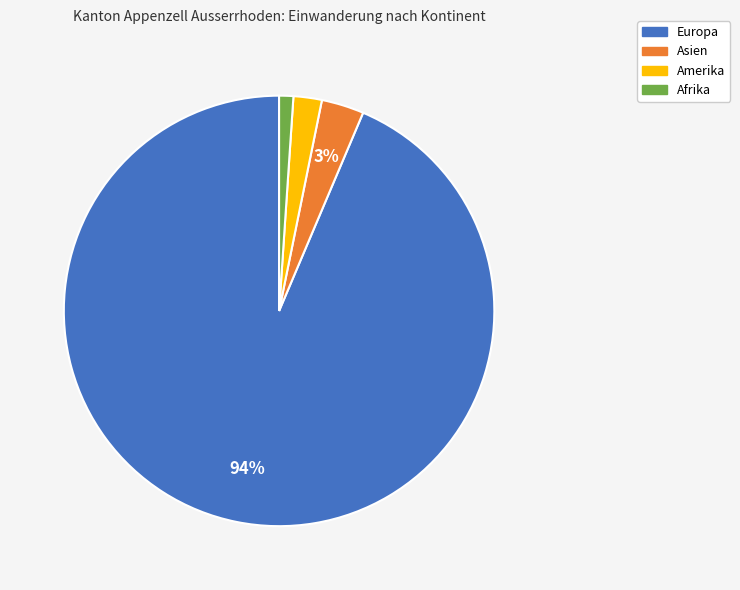

Do Amerika and Asien together represent more than half of the pie?

No